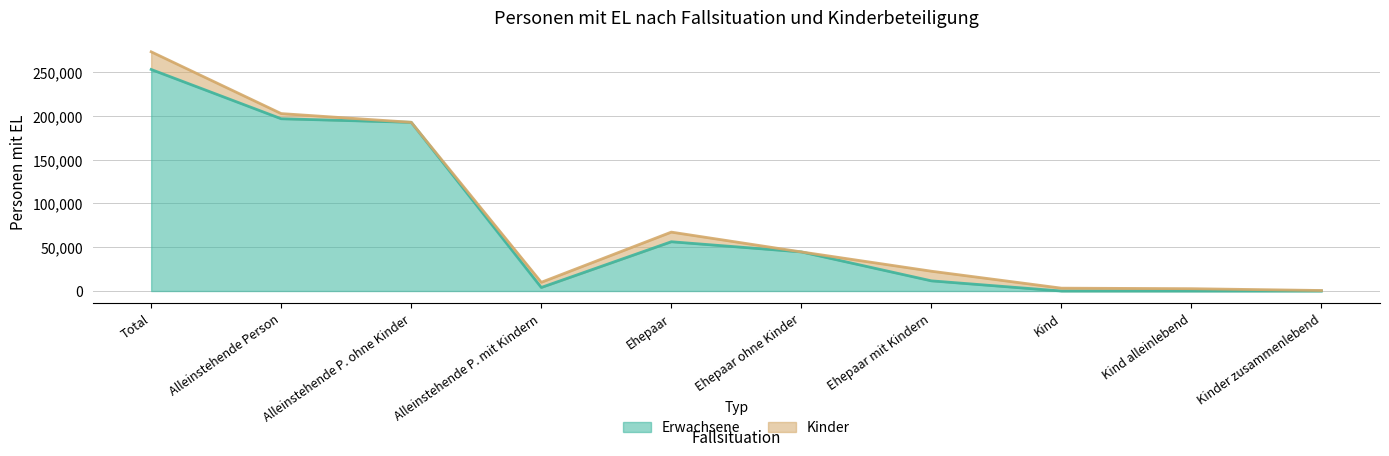

At which category is the sum across all series the highest?

Total